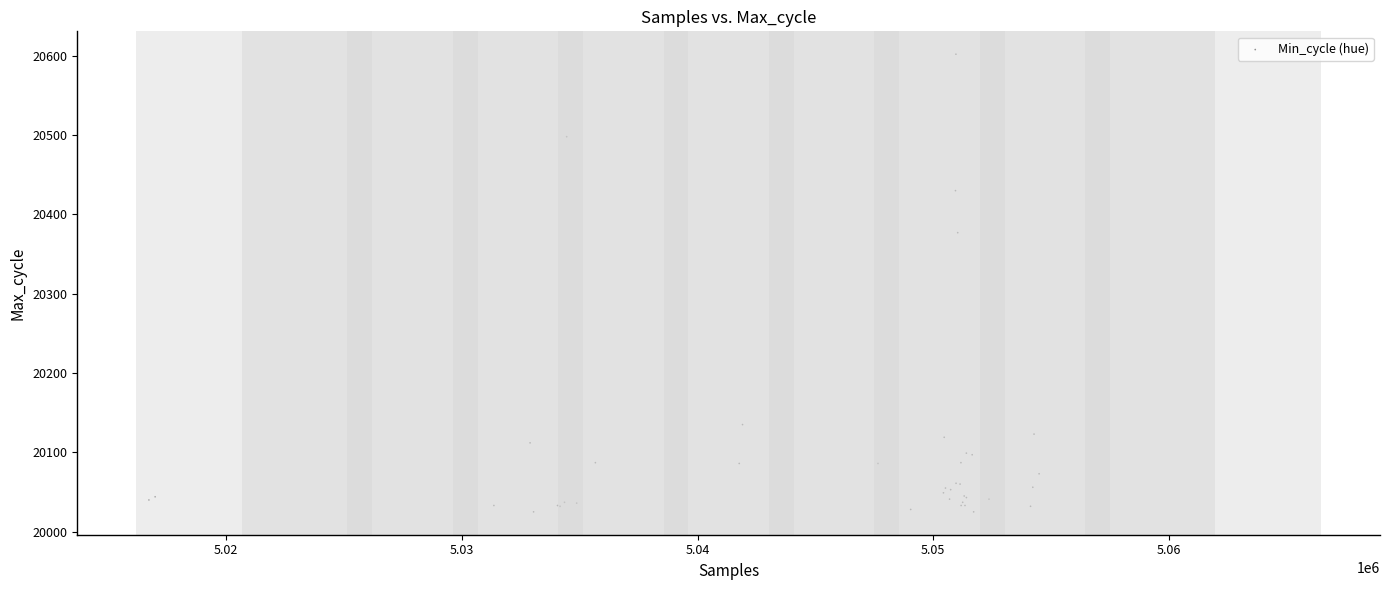

What Y value in the scatter plot is closest to 20313?

20377